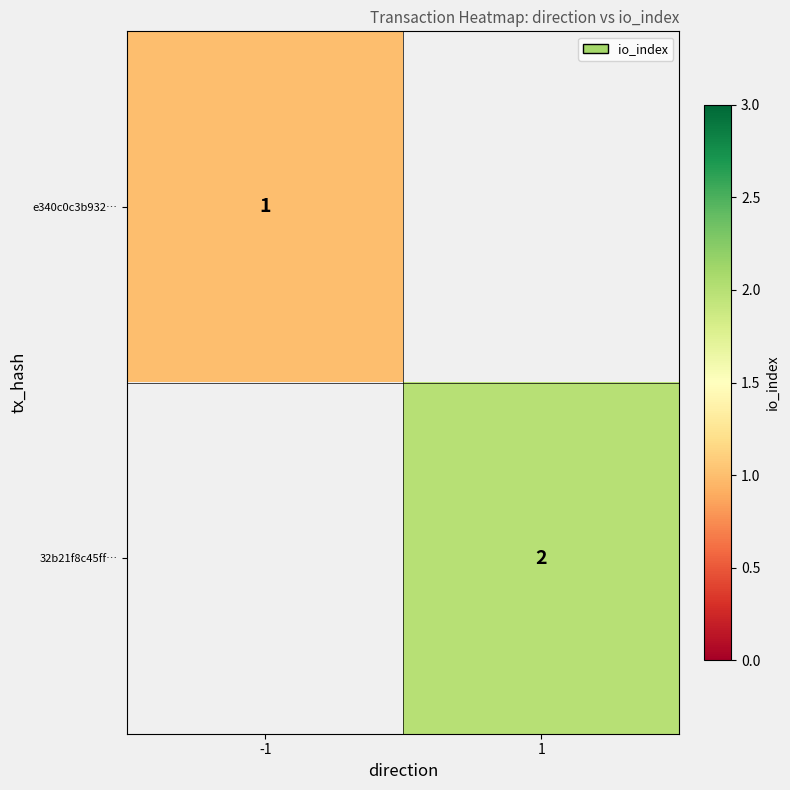

The value of 32b21f8c45ff… at 1 is 2. True or false?

True